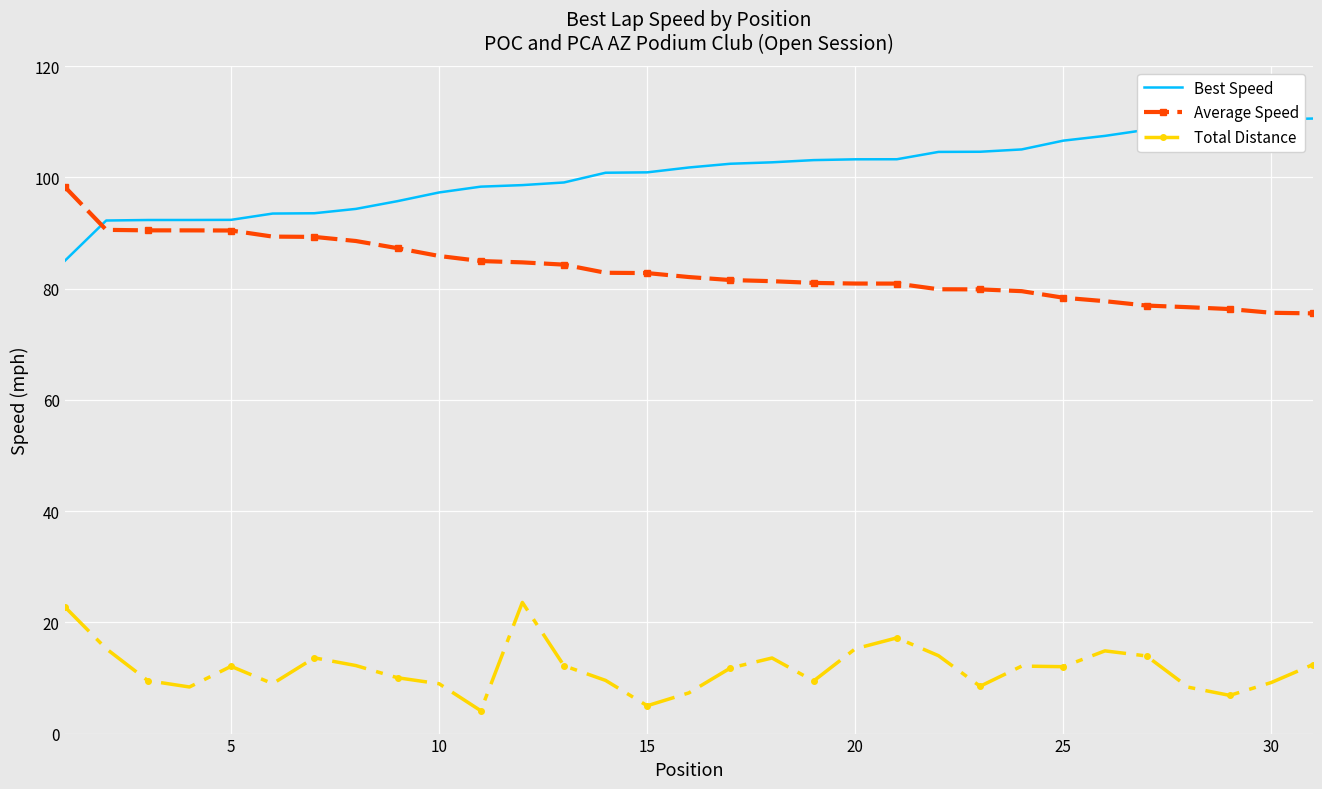

Rank the series by their average value, from lowest to highest.

Total Distance, Average Speed, Best Speed